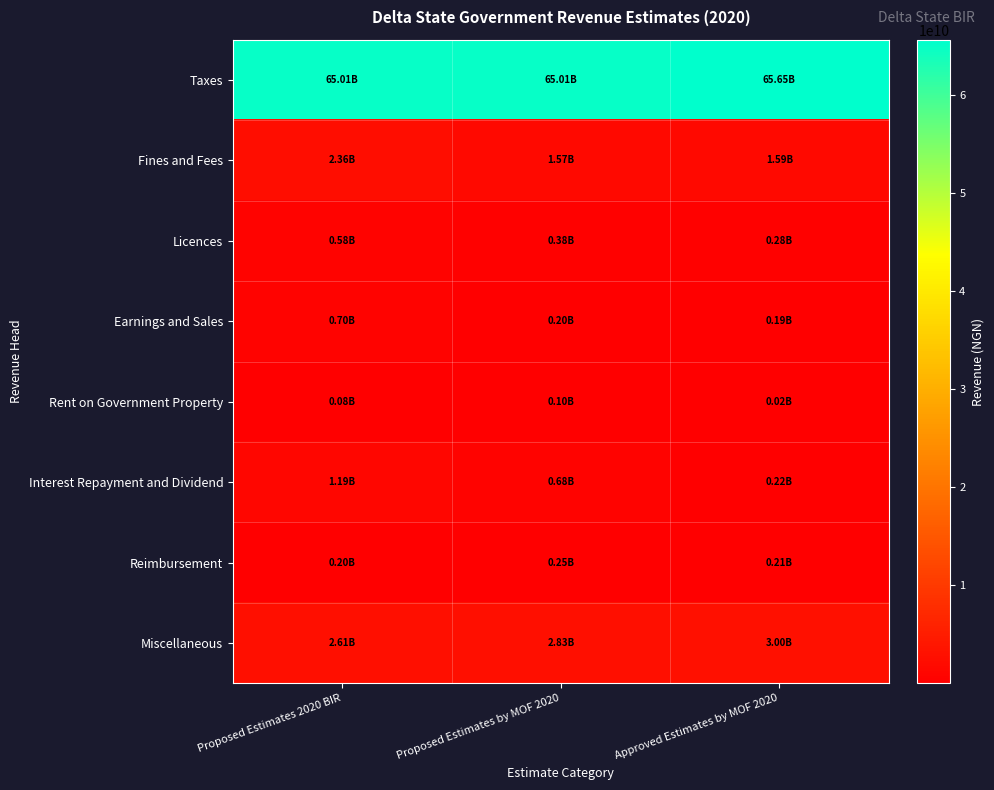

Reading right to left, transcribe all the data shown in this chart.

Taxes: Approved Estimates by MOF 2020=65652479105.0	Proposed Estimates by MOF 2020=65008115822.3	Proposed Estimates 2020 BIR=65008115822.3
Fines and Fees: Approved Estimates by MOF 2020=1585409078.1	Proposed Estimates by MOF 2020=1573516949.5	Proposed Estimates 2020 BIR=2355787504.3
Licences: Approved Estimates by MOF 2020=280232697.9	Proposed Estimates by MOF 2020=380121113.8	Proposed Estimates 2020 BIR=581332388.5
Earnings and Sales: Approved Estimates by MOF 2020=194450000.0	Proposed Estimates by MOF 2020=202722761.3	Proposed Estimates 2020 BIR=697003238.8
Rent on Government Property: Approved Estimates by MOF 2020=19989767.2	Proposed Estimates by MOF 2020=95065822.1	Proposed Estimates 2020 BIR=76598772.4
Interest Repayment and Dividend: Approved Estimates by MOF 2020=215989974.8	Proposed Estimates by MOF 2020=677429823.4	Proposed Estimates 2020 BIR=1194872449.6
Reimbursement: Approved Estimates by MOF 2020=207522007.0	Proposed Estimates by MOF 2020=246280356.2	Proposed Estimates 2020 BIR=201787529.6
Miscellaneous: Approved Estimates by MOF 2020=2998495912.0	Proposed Estimates by MOF 2020=2829623941.9	Proposed Estimates 2020 BIR=2606048202.1